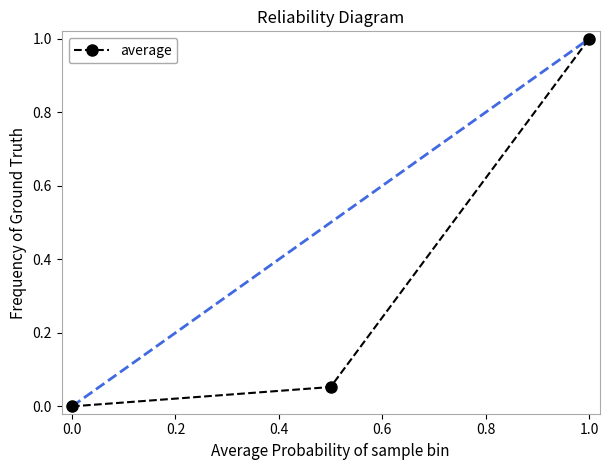

What is the difference between the maximum and minimum values?

1.0